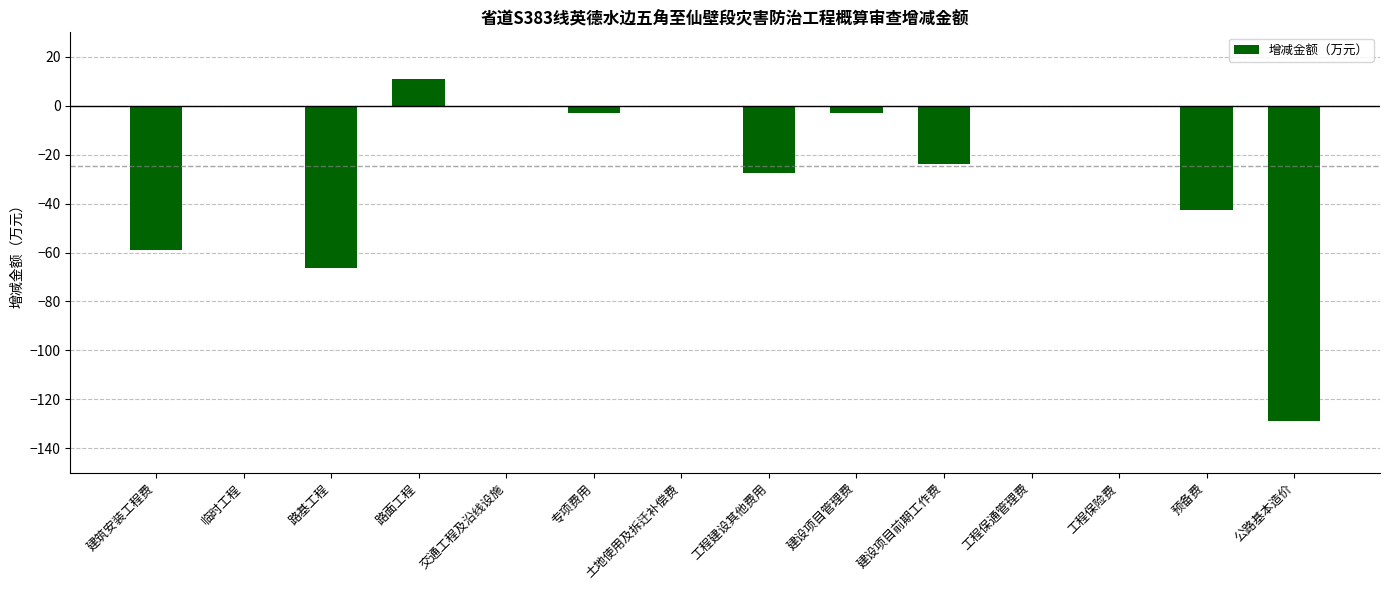

What is the change in value from 路基工程 to 预备费?

+24.1